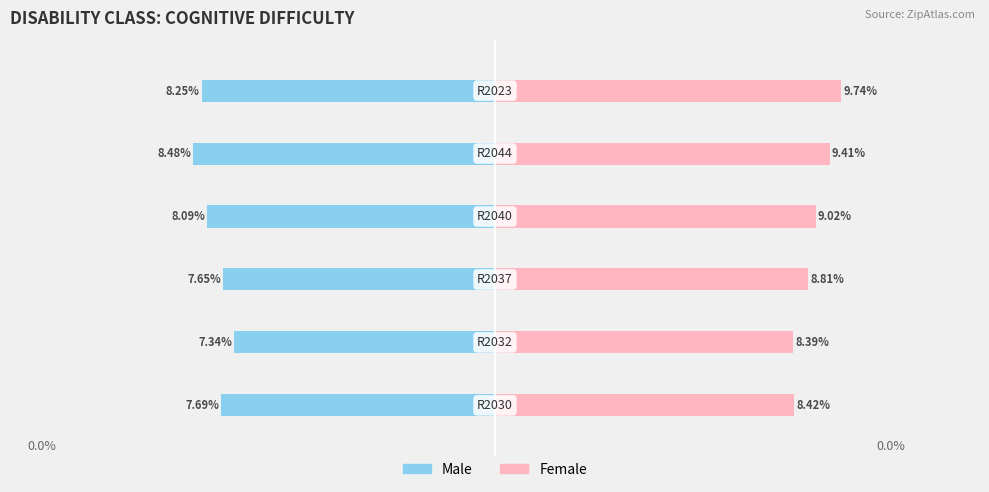

How many data points in Female are above 9?

3